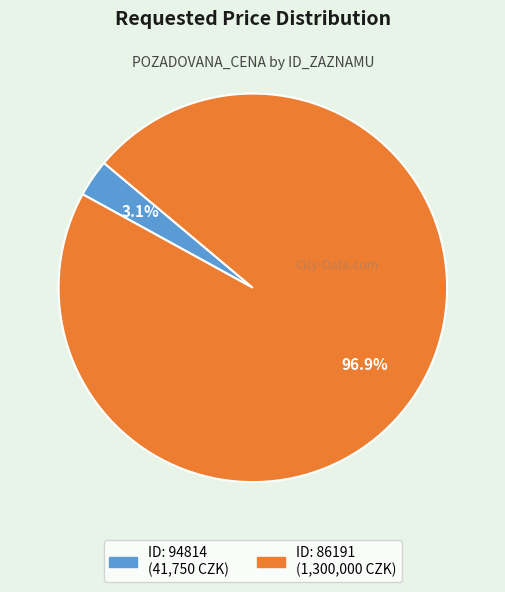

Is there any slice that represents more than half of the pie?

Yes